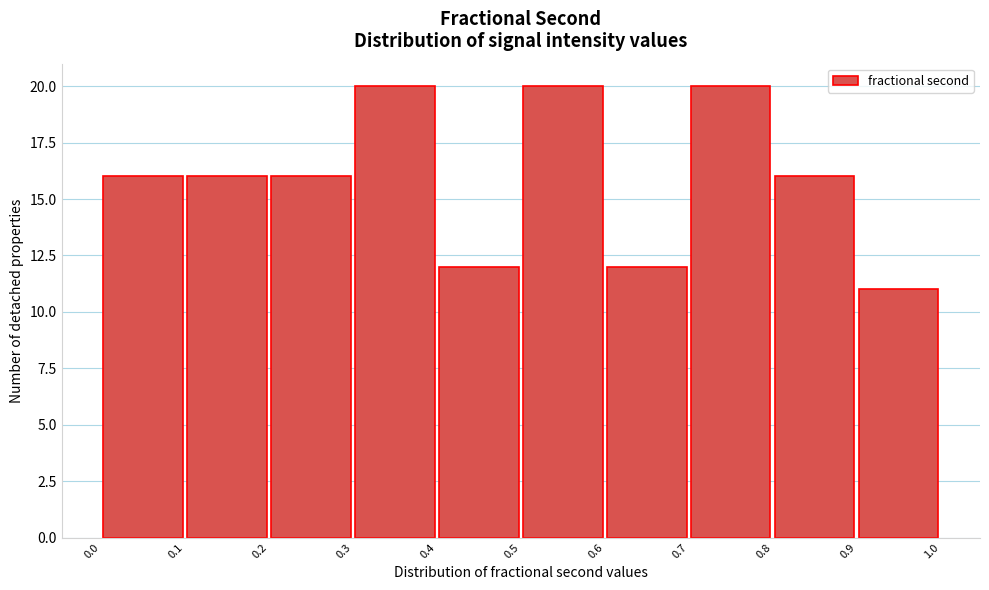

Reading left to right, transcribe this chart: for each bar, give the range it covers on the x-axis and its height. The values are not printed on the chart, so give them approximately, as read against the axis.

0.0 to 0.1: 16
0.1 to 0.2: 16
0.2 to 0.3: 16
0.3 to 0.4: 20
0.4 to 0.5: 12
0.5 to 0.6: 20
0.6 to 0.7: 12
0.7 to 0.8: 20
0.8 to 0.9: 16
0.9 to 1.0: 11